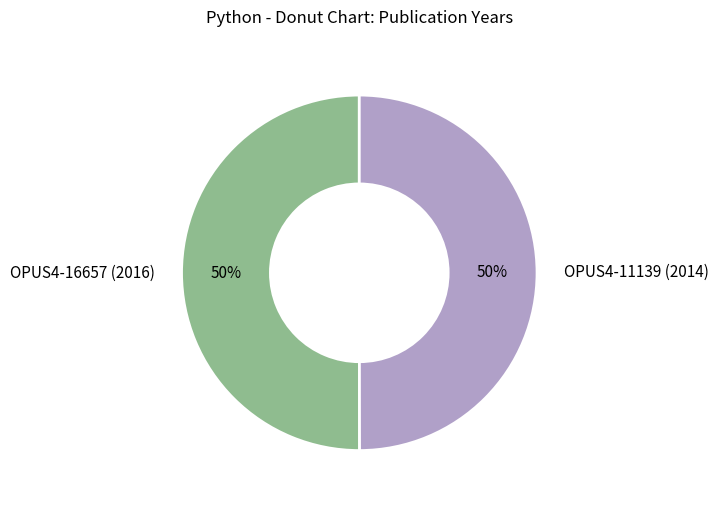

What percentage is the OPUS4-11139 (2014) slice, to the nearest percent?

50%